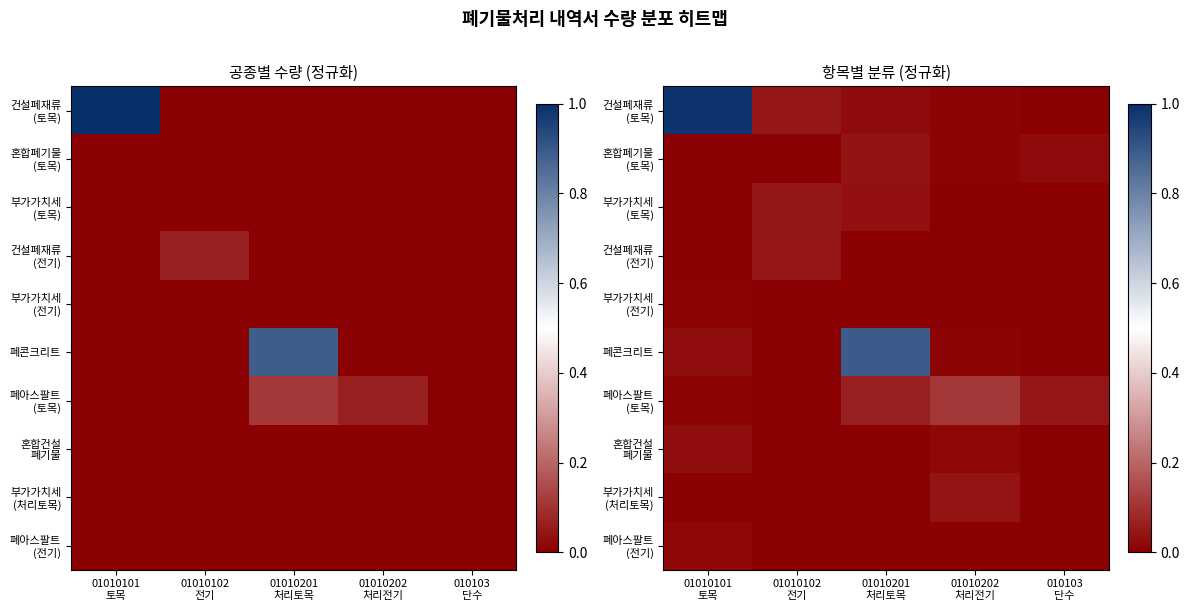

What is the total value across all series at 010103
단수?

0.1